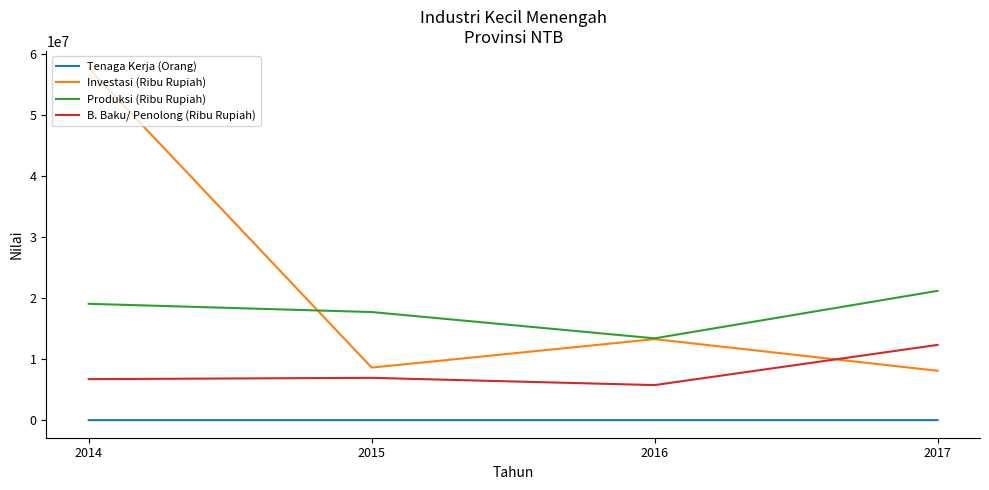

The B. Baku/ Penolong (Ribu Rupiah) series shows 2853349 at 2014. True or false?

False